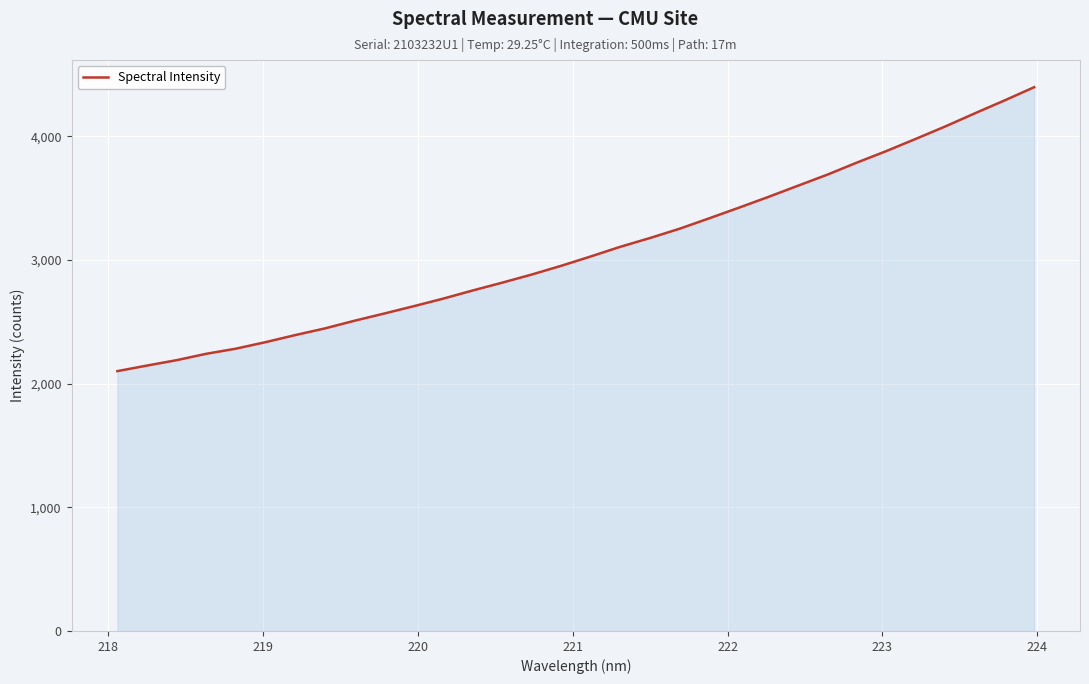

What is the minimum value shown in the chart?

2101.1